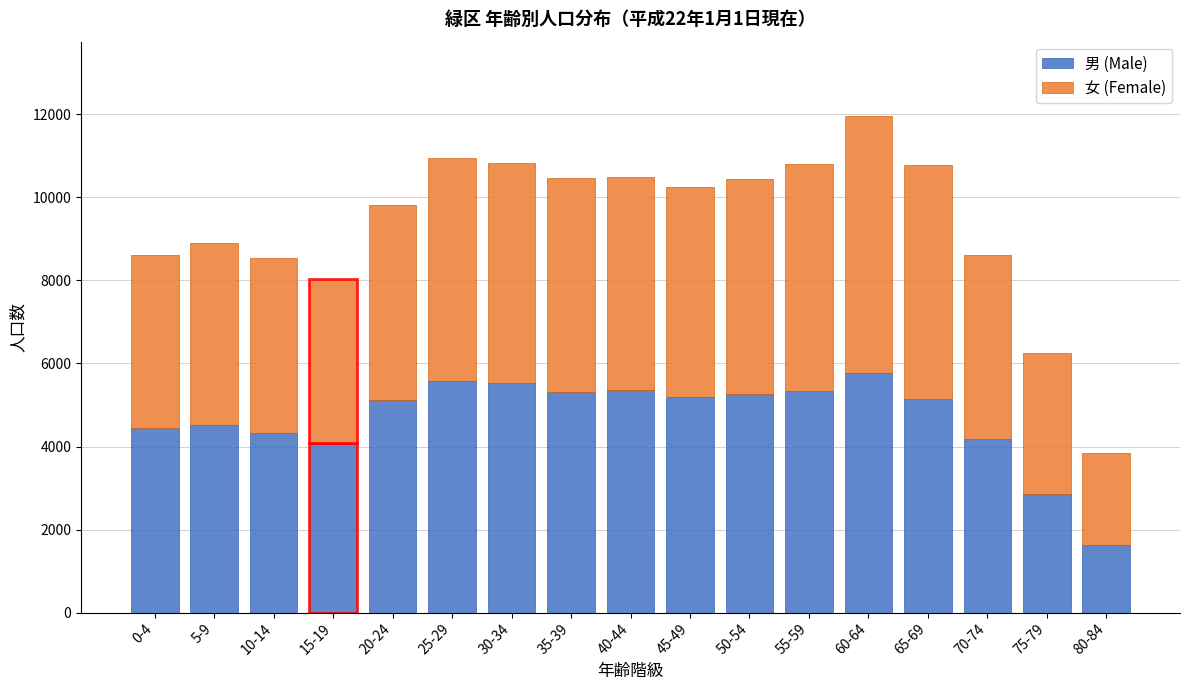

What is the total value across all series at 80-84?

3837